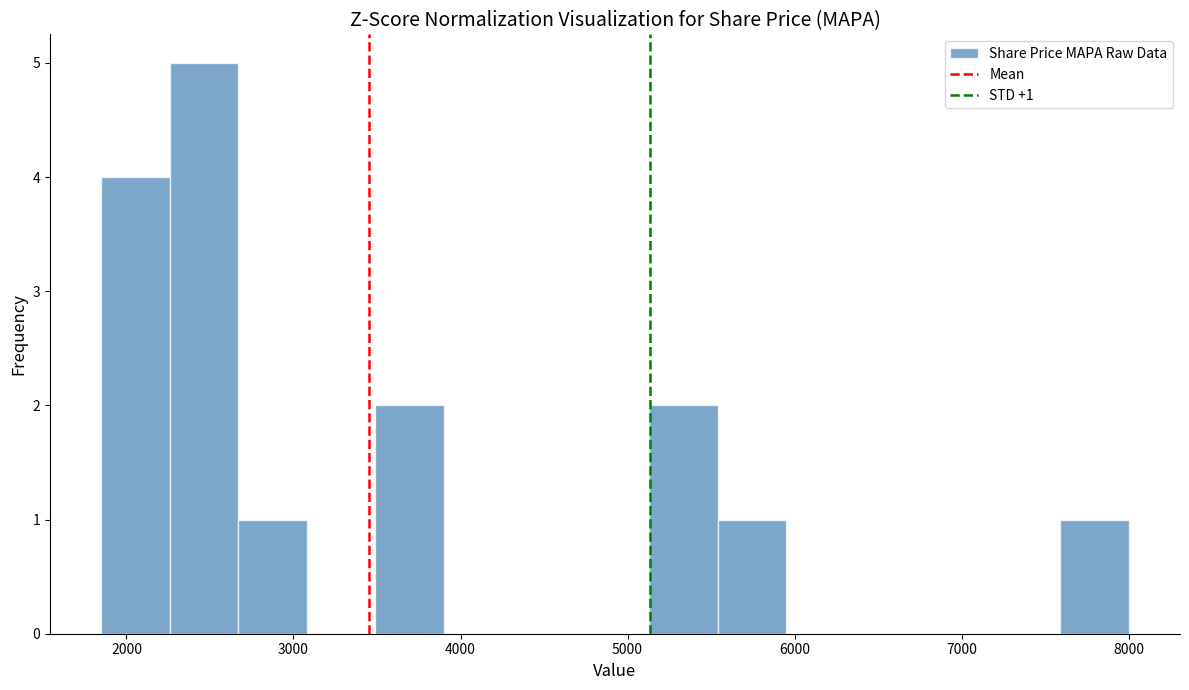

Which range on the x-axis has the tallest bar?

2260 to 2670